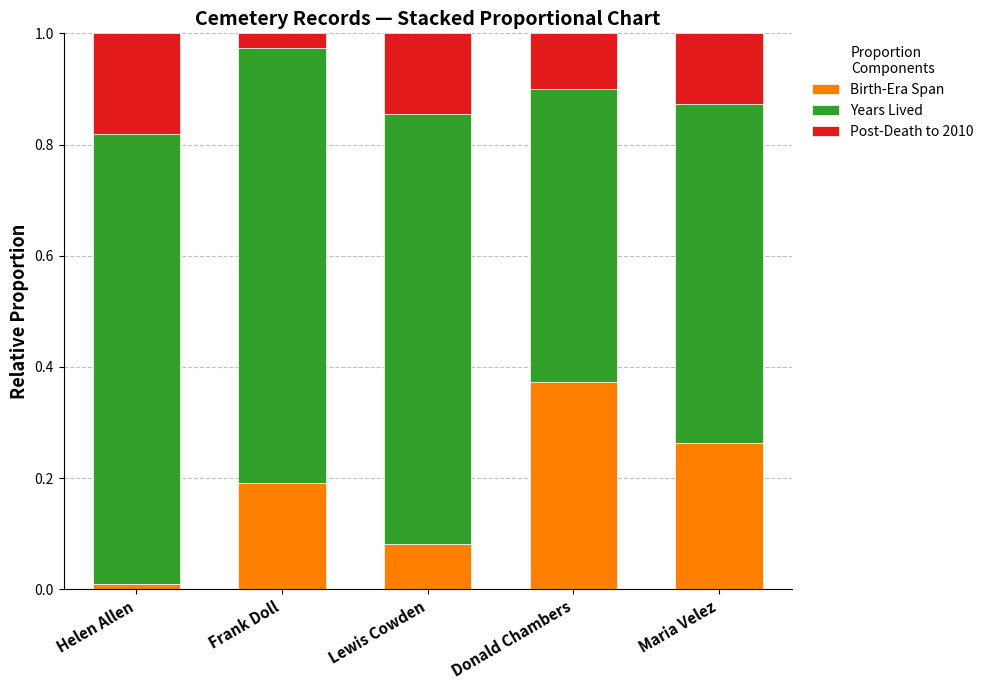

What is the total value across all series at Donald Chambers?

1.0